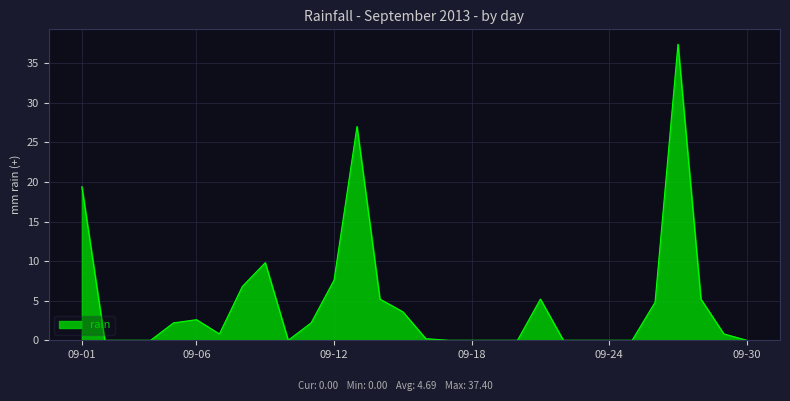

What is the difference between the maximum and minimum values?

37.4